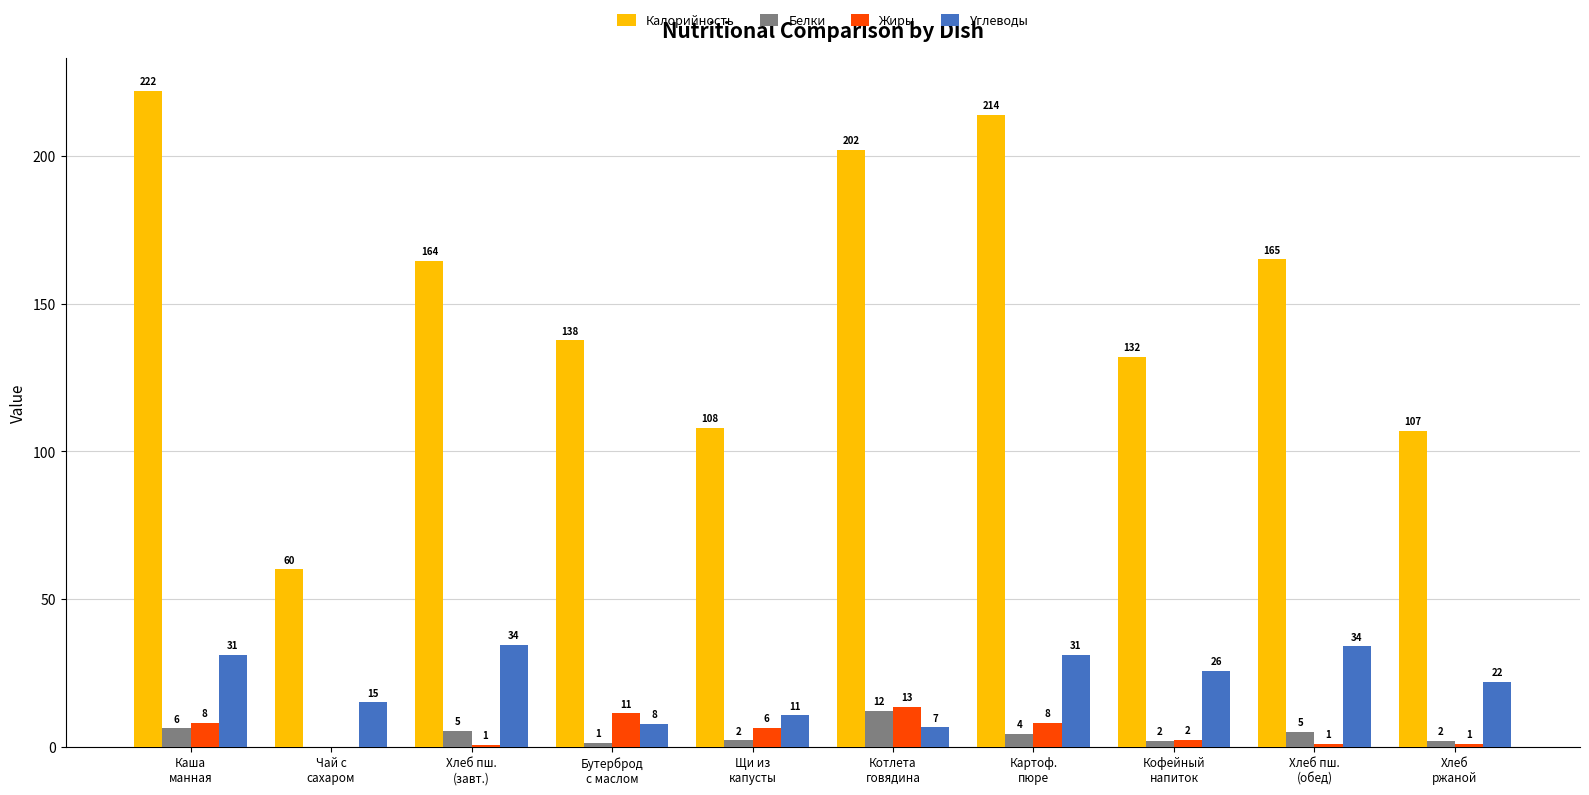

What are all the series names shown in the legend?

Калорийность, Белки, Жиры, Углеводы